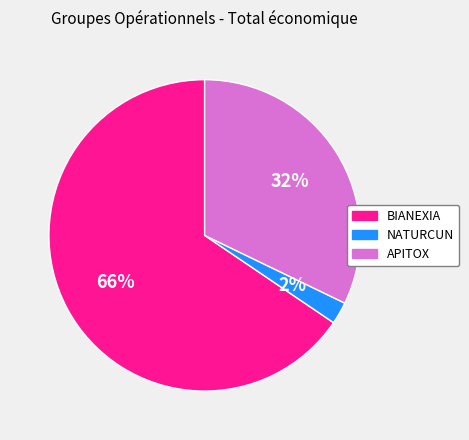

Which category accounts for the majority?

BIANEXIA